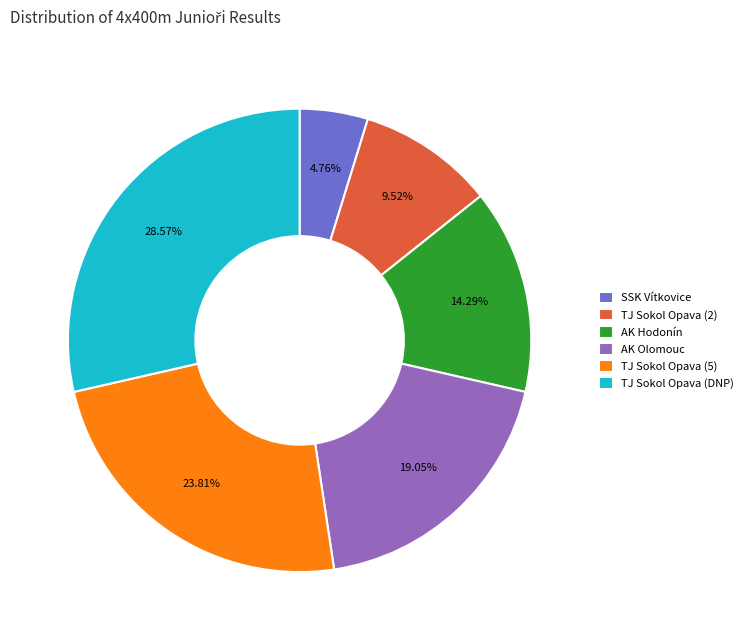

Is it true that TJ Sokol Opava (5) is 34% of the pie?

False